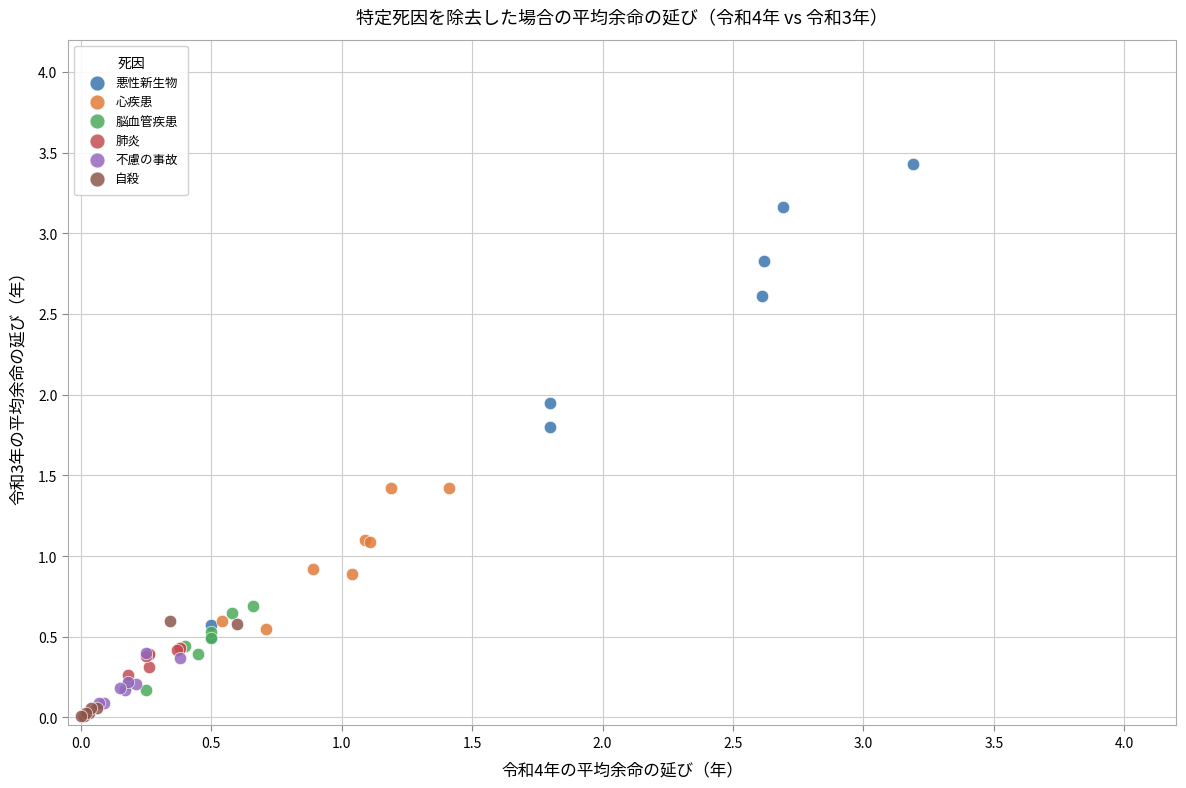

Which series has the widest spread of Y values?

悪性新生物